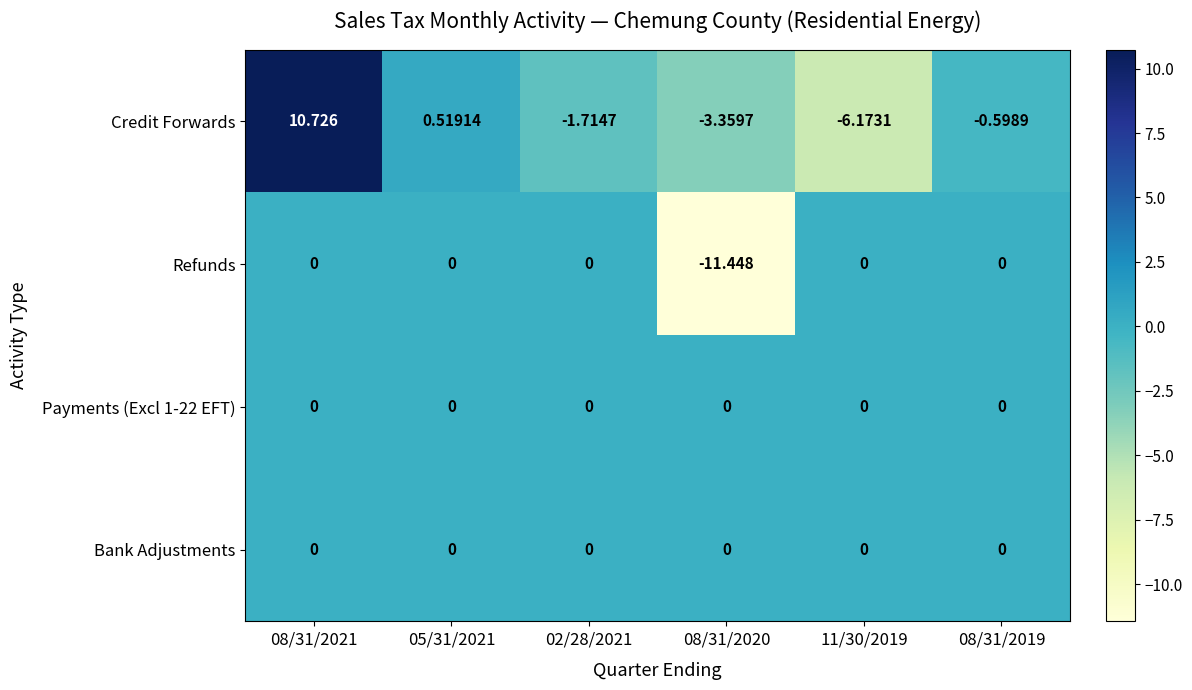

Which series has the largest range (max minus min)?

Credit Forwards